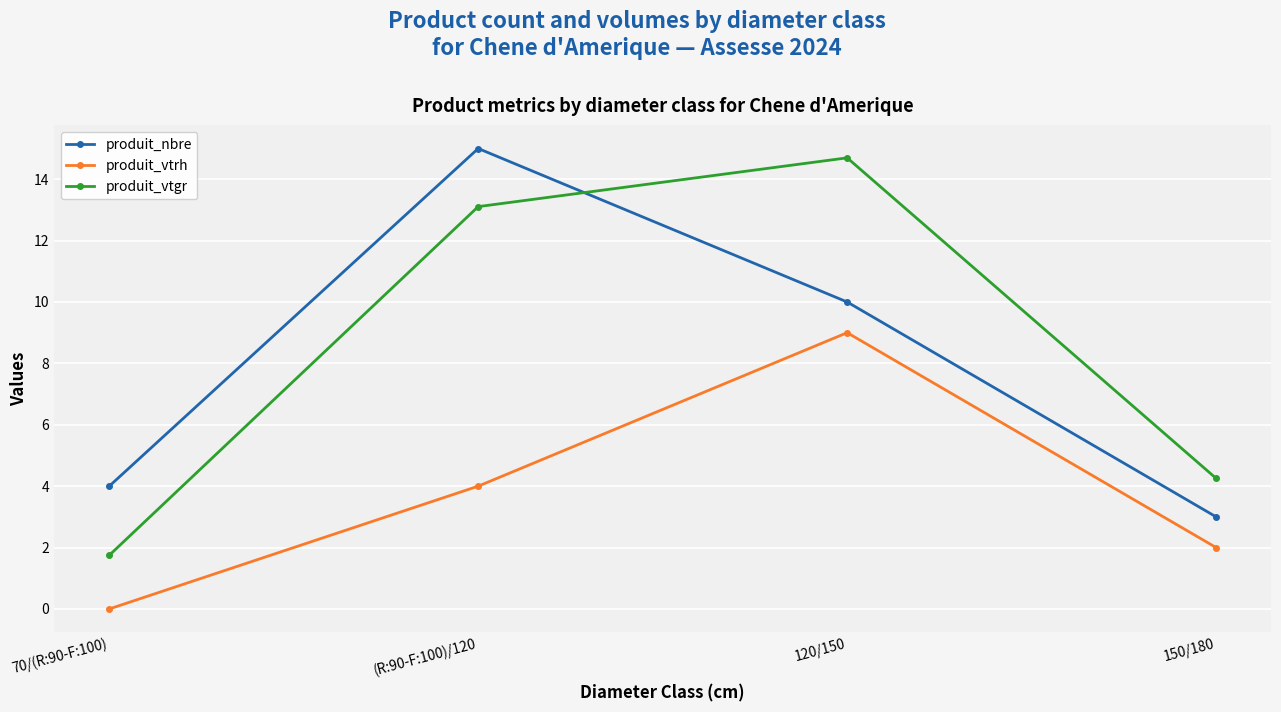

What is the approximate value of produit_vtgr at (R:90-F:100)/120?

13.1